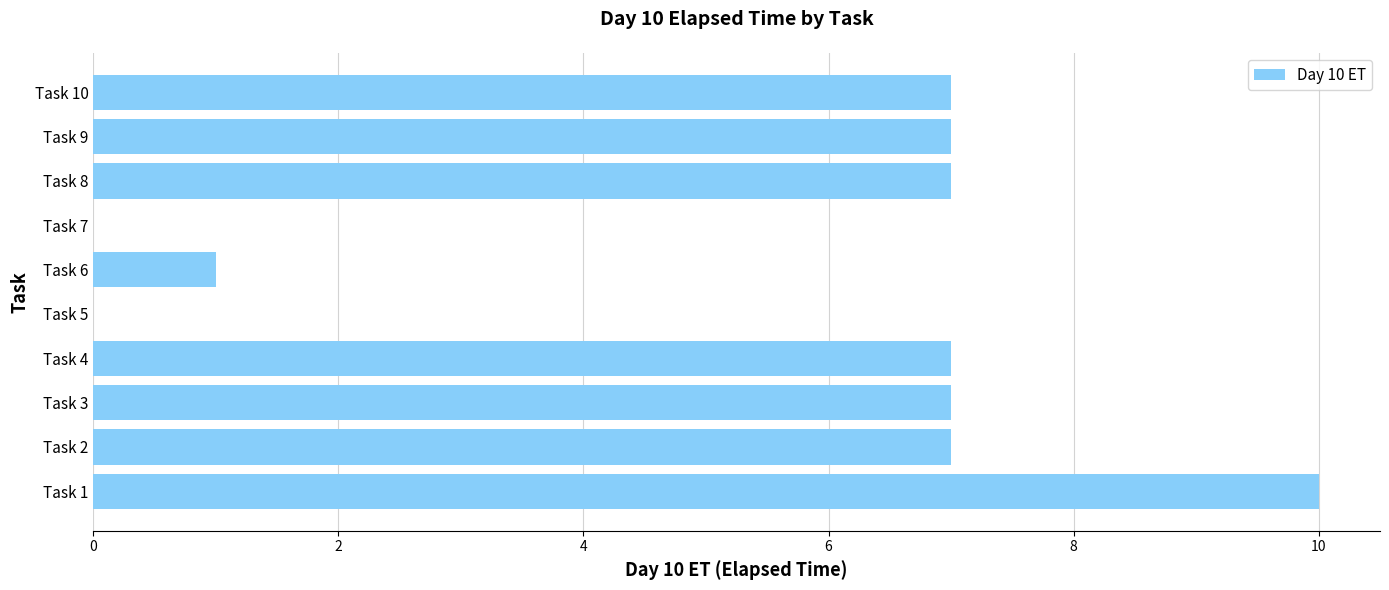

What is the sum of all values?

53